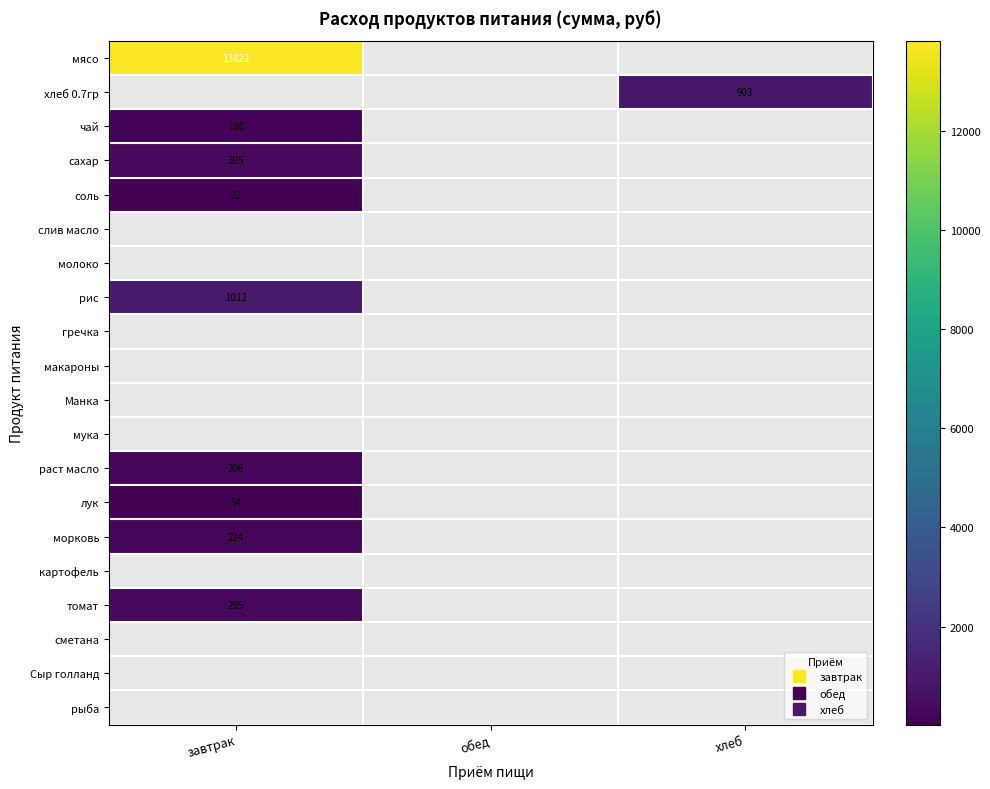

What is the highest value of the раст масло series?

206.4